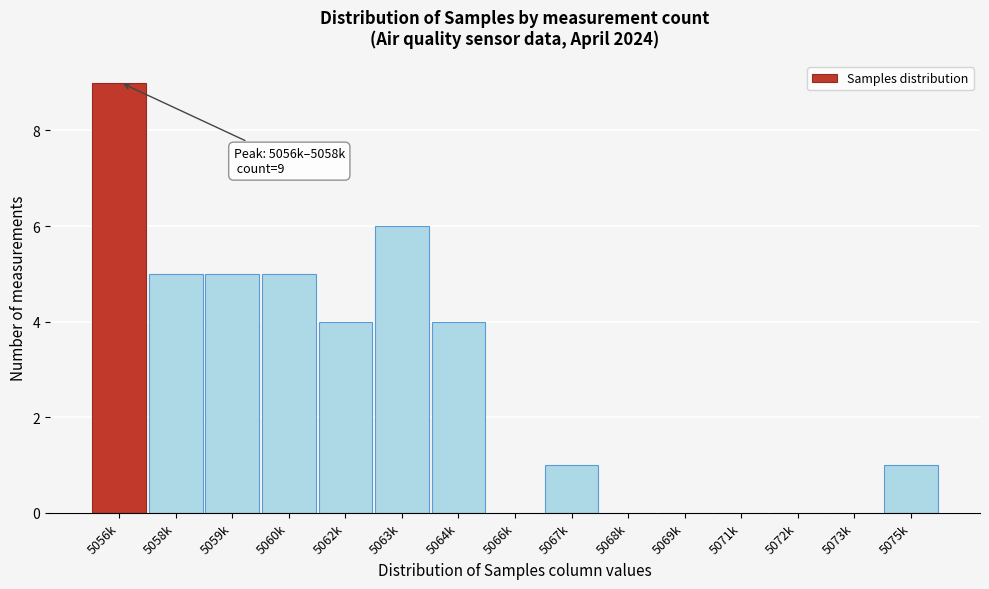

Reading right to left, list all the values displayed in this chart.

5075k=1	5073k=0	5072k=0	5071k=0	5069k=0	5068k=0	5067k=1	5066k=0	5064k=4	5063k=6	5062k=4	5060k=5	5059k=5	5058k=5	5056k=9